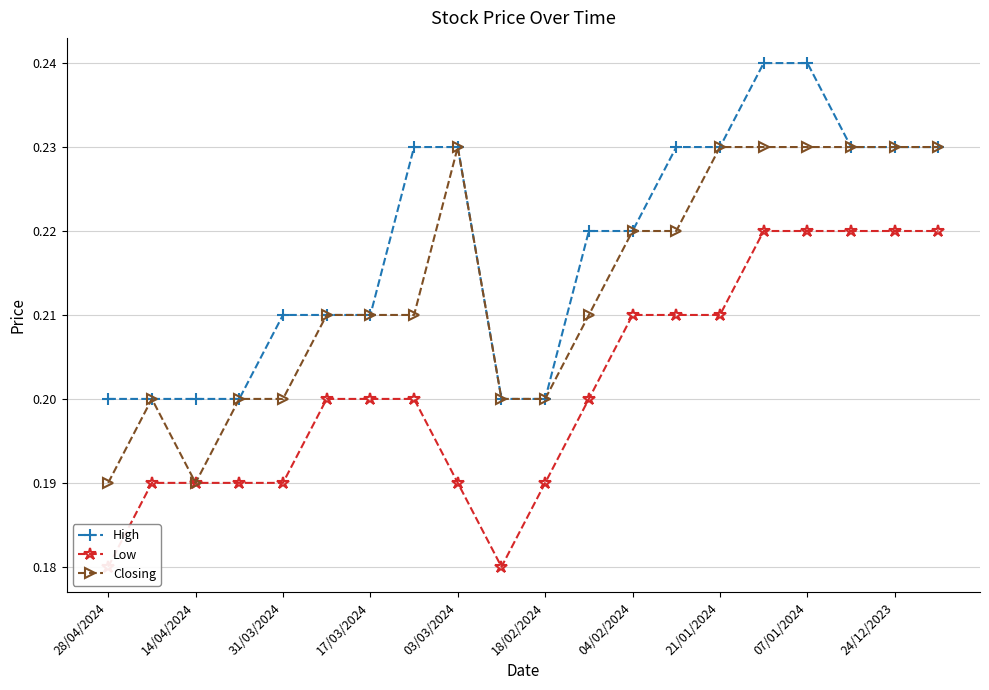

At which category does the chart reach its peak across all series?

15